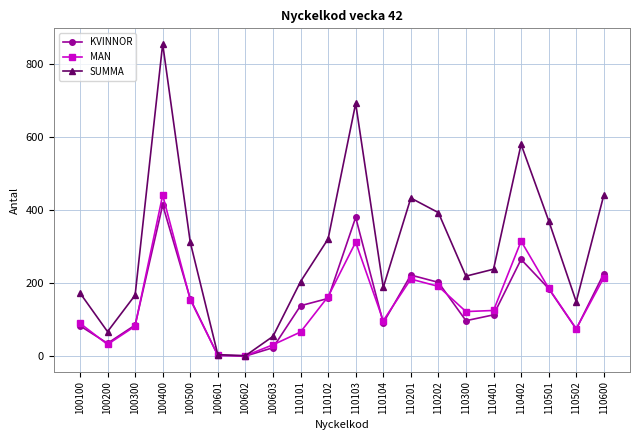

What is the value of the KVINNOR point at the 5th from the left?

157